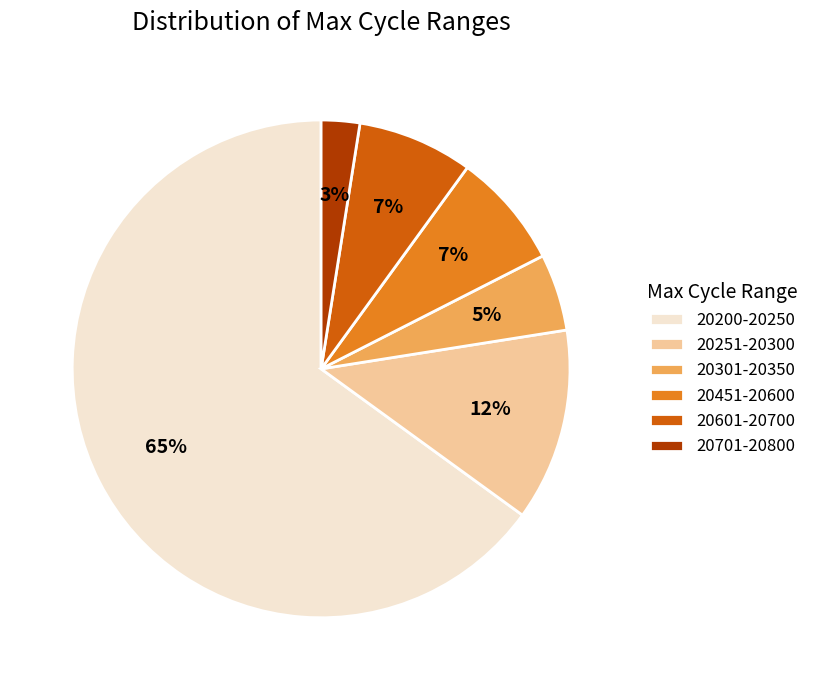

Which has a higher value, 20200-20250 or 20251-20300?

20200-20250